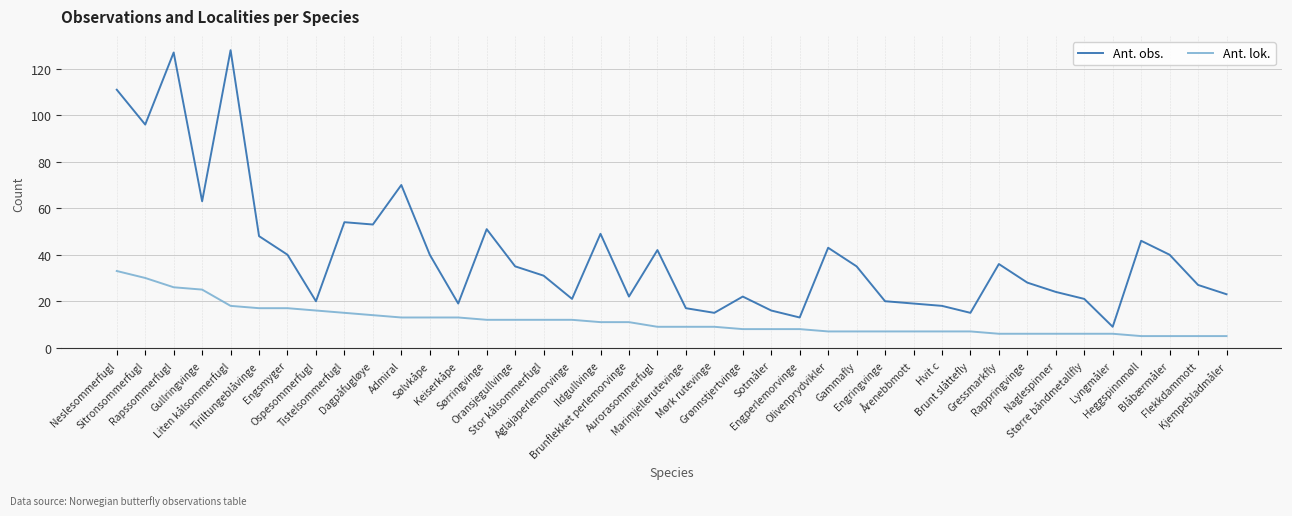

How many lines are shown in the chart?

2